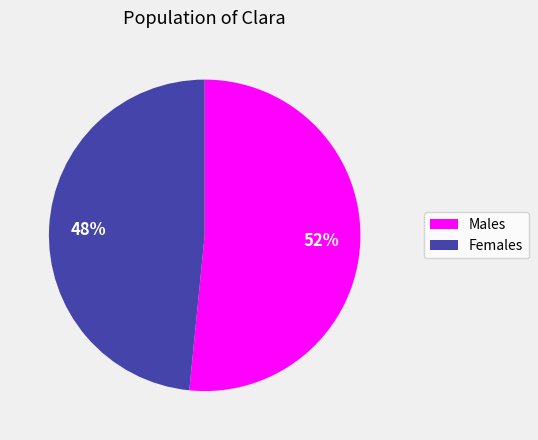

To the nearest percent, what percentage of the pie is Males?

52%